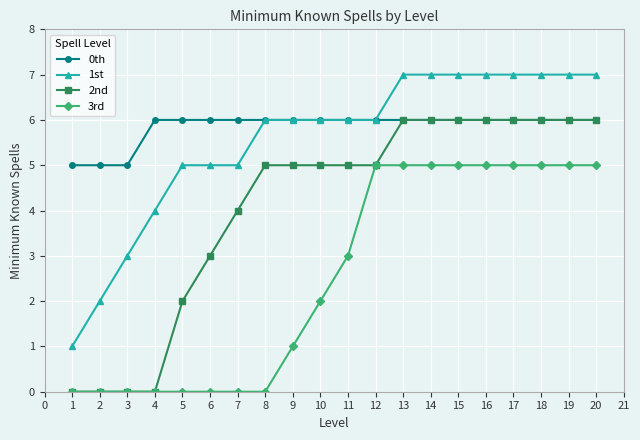

Which series changed the most between 8 and 12?

3rd